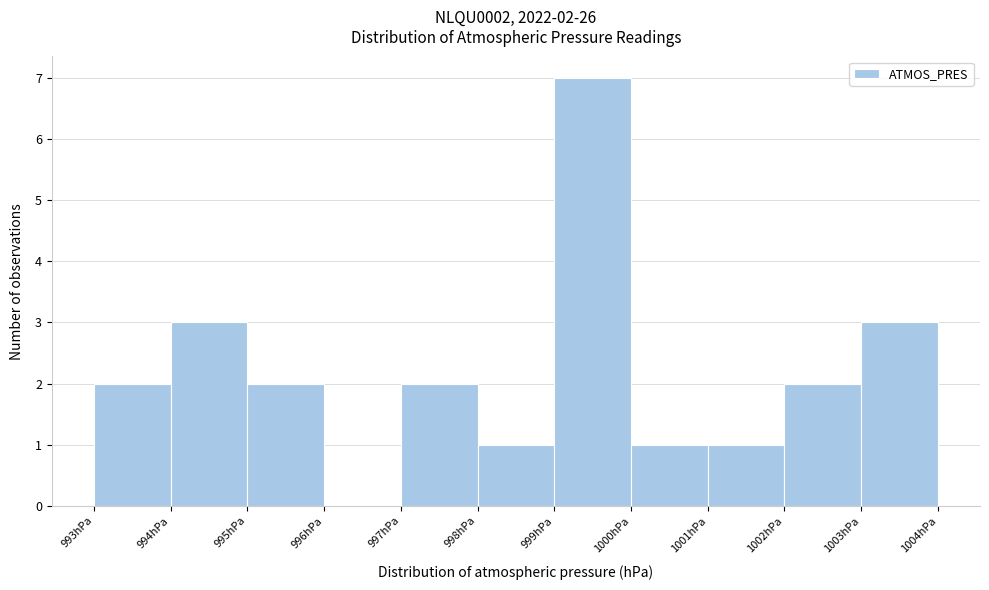

Over which range of the x-axis is the bar tallest?

999 to 1000